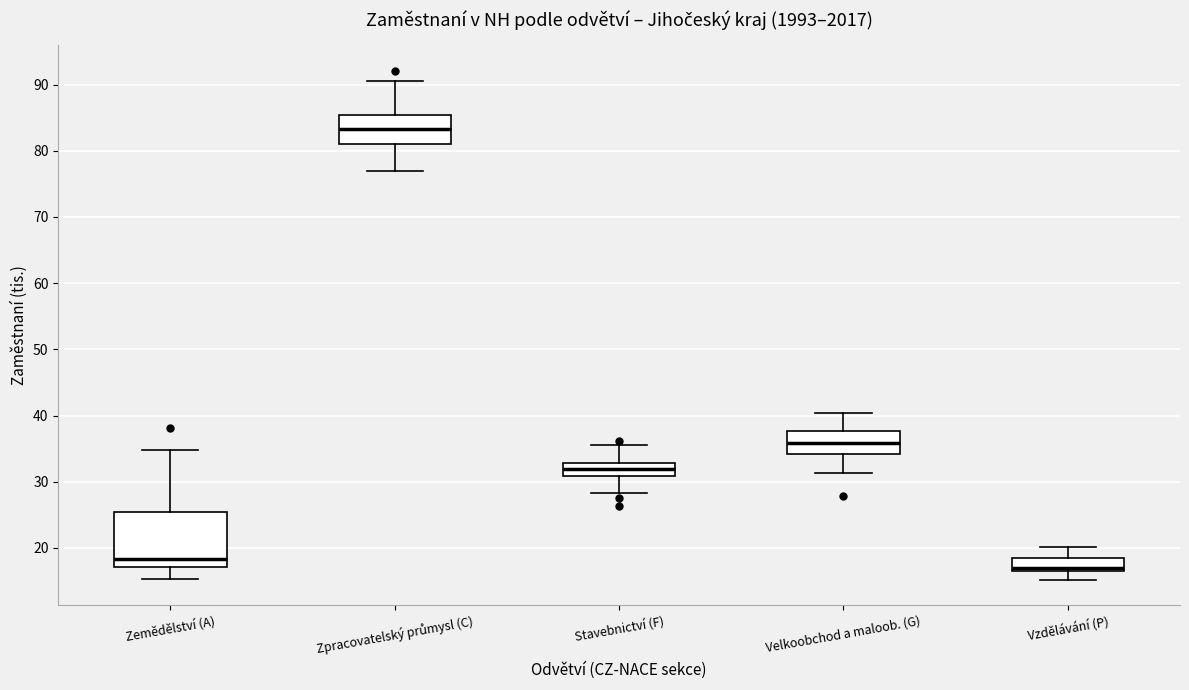

Which box has the lowest median line?

Vzdělávání (P)